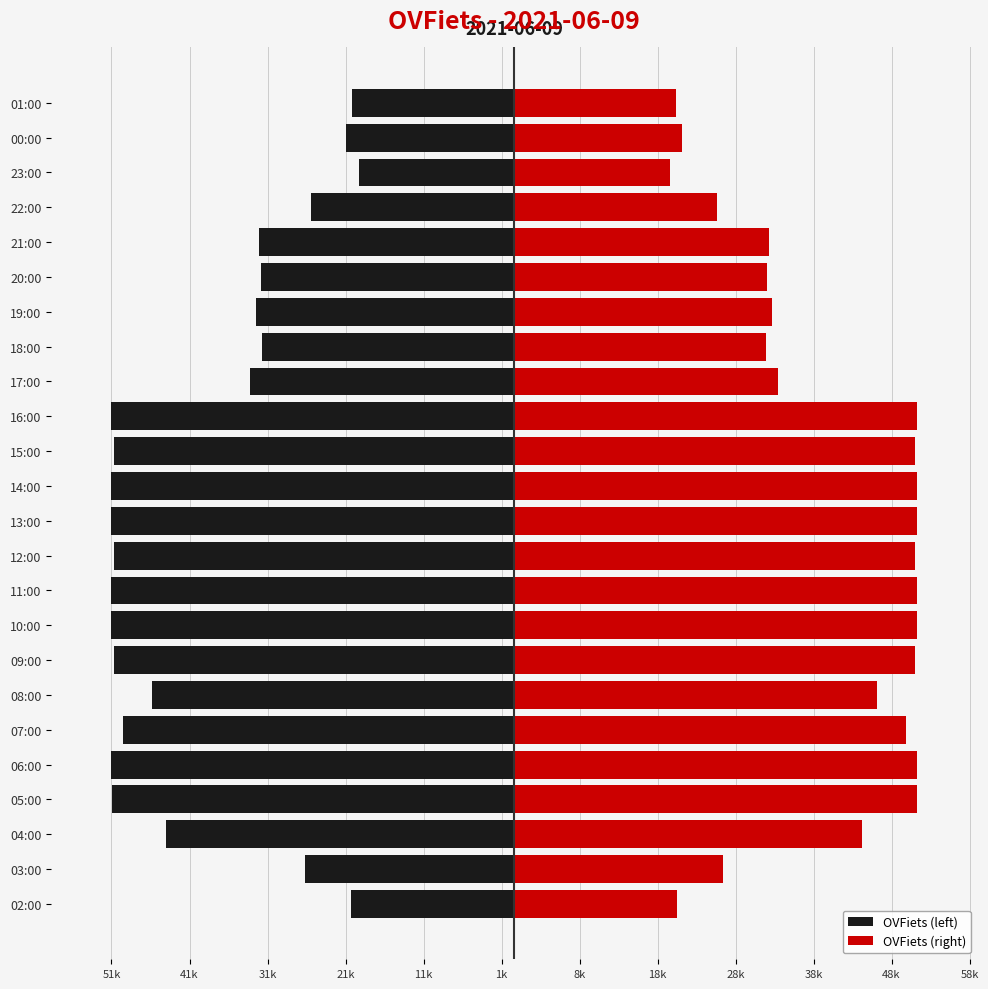

Is the value of OVFiets (left) at 09:00 greater than the value of OVFiets (right) at 07:00?

No